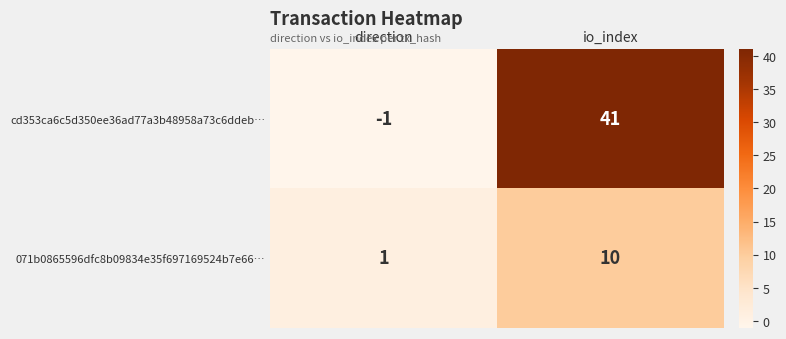

Which label corresponds to the smallest value in the chart?

direction